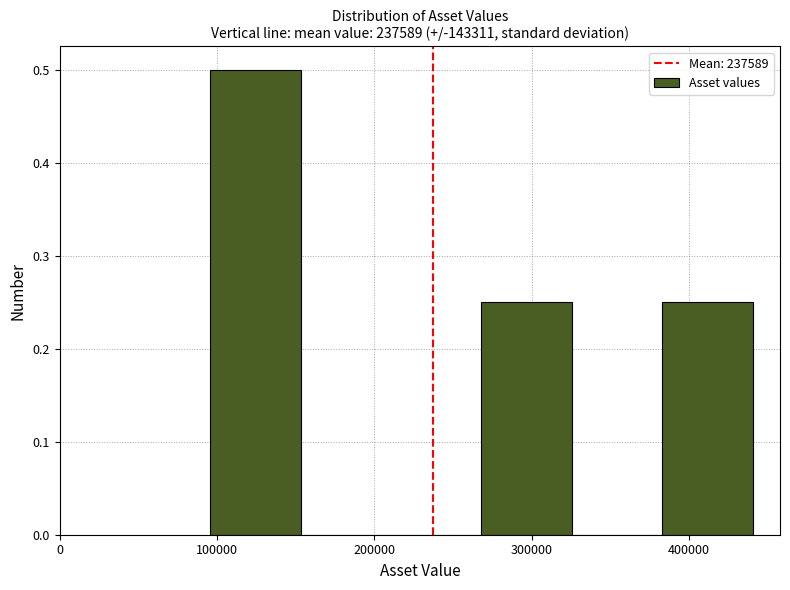

What is the height of the bar covering 100000 to 150000 on the x-axis? Neither the bar edges nor the heights are printed on the chart, so give them approximately, as read against the axes.

0.50